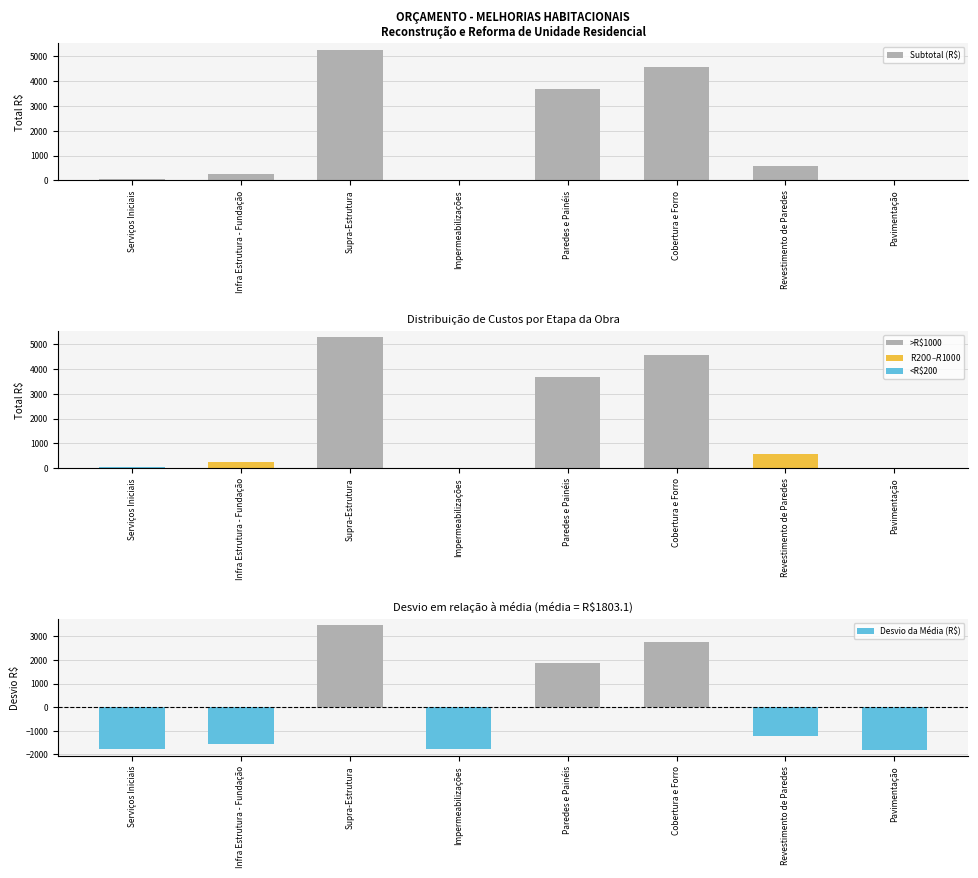

Reading right to left, extract all data points from this chart.

Subtotal (R$): Pavimentação=0.0	Revestimento de Paredes=585.0	Cobertura e Forro=4563.2	Paredes e Painéis=3674.1	Impermeabilizações=18.0	Supra-Estrutura=5280.5	Infra Estrutura - Fundação=264.0	Serviços Iniciais=39.6
Custo Total por Etapa: Pavimentação=0.0	Revestimento de Paredes=585.0	Cobertura e Forro=4563.2	Paredes e Painéis=3674.2	Impermeabilizações=18.0	Supra-Estrutura=5280.5	Infra Estrutura - Fundação=264.0	Serviços Iniciais=39.6
Desvio da Média (R$): Pavimentação=-1803.1	Revestimento de Paredes=-1218.1	Cobertura e Forro=2760.1	Paredes e Painéis=1871.1	Impermeabilizações=-1785.1	Supra-Estrutura=3477.4	Infra Estrutura - Fundação=-1539.1	Serviços Iniciais=-1763.5